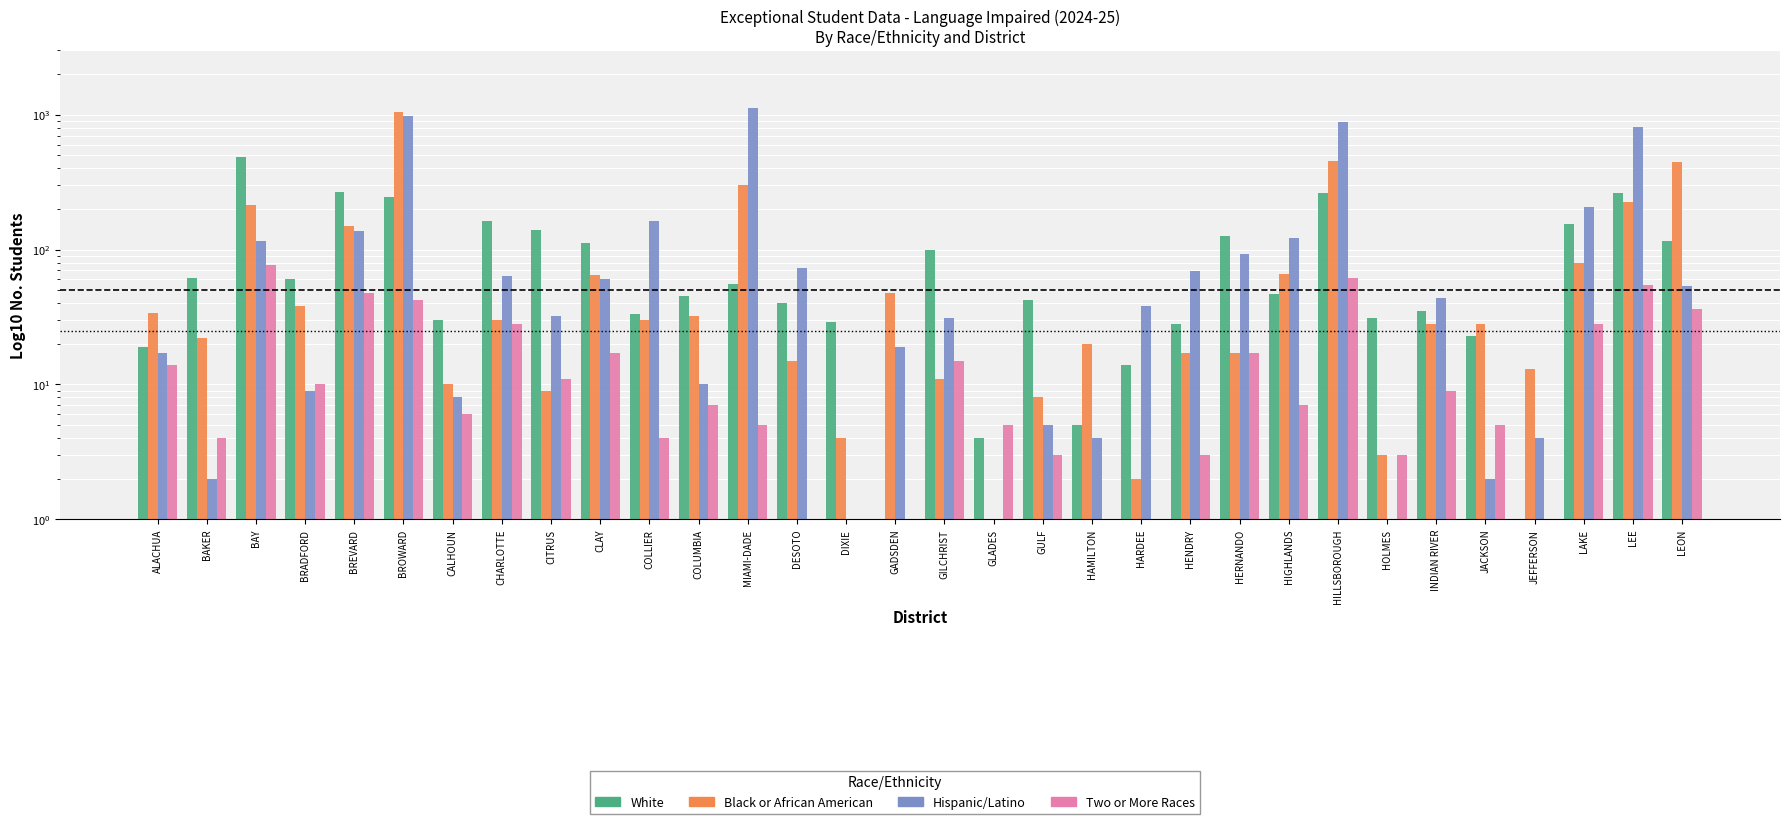

Reading left to right, extract all data points from this chart.

White: 19	62	487	61	267	245	30	163	139	112	33	45	56	40	29	1	100	4	42	5	14	28	126	47	263	31	35	23	1	154	264	116
Black or African American: 34	22	214	38	150	1043	10	30	9	65	30	32	299	15	4	48	11	1	8	20	2	17	17	66	453	3	28	28	13	80	225	449
Hispanic/Latino: 17	2	115	9	138	971	8	64	32	60	164	10	1121	73	1	19	31	1	5	4	38	69	92	122	877	1	44	2	4	208	814	54
Two or More Races: 14	4	77	10	48	42	6	28	11	17	4	7	5	1	1	1	15	5	3	1	1	3	17	7	62	3	9	5	1	28	55	36